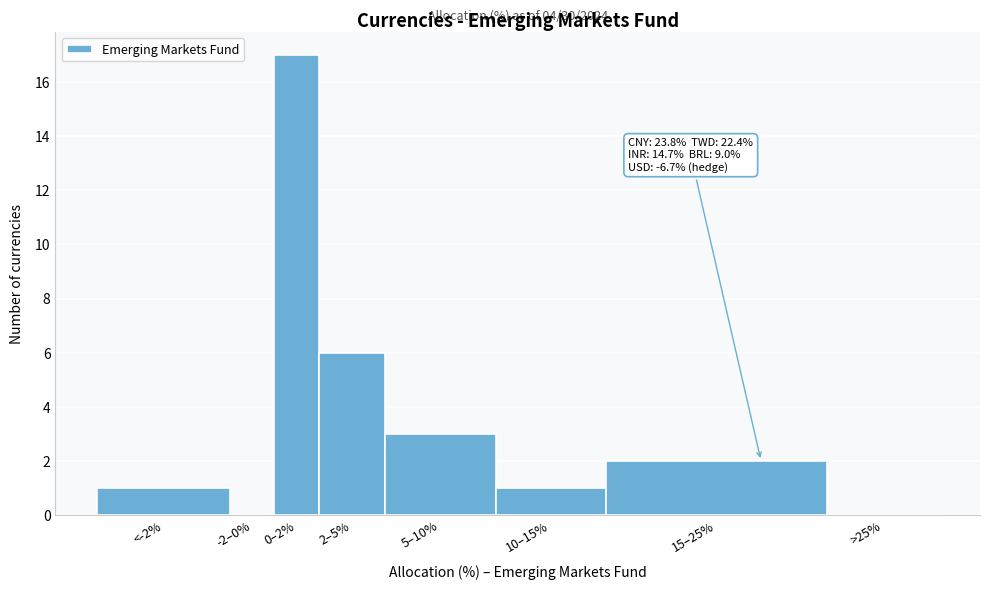

Reading left to right, extract all data points from this chart.

<-2%=1	-2–0%=0	0–2%=17	2–5%=6	5–10%=3	10–15%=1	15–25%=2	>25%=0